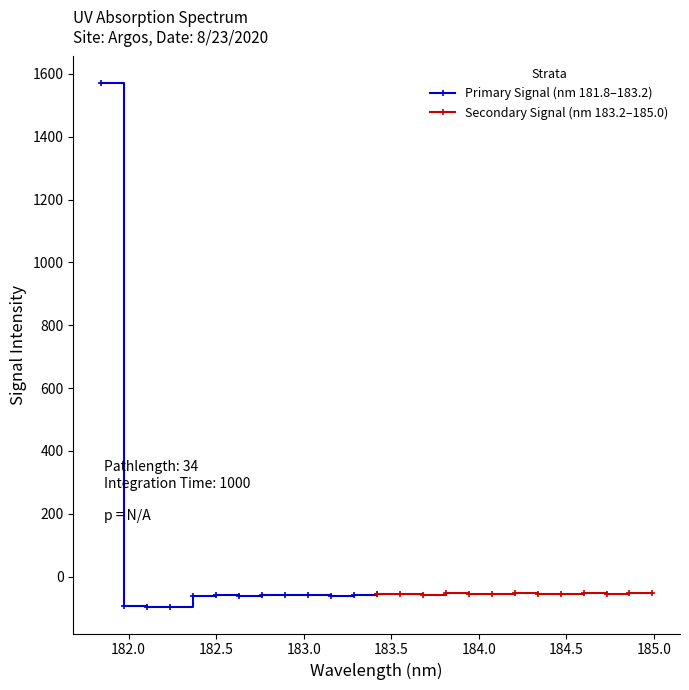

What is the value of the Primary Signal (nm 181.8–183.2) point at the 5th from the left?

-61.3